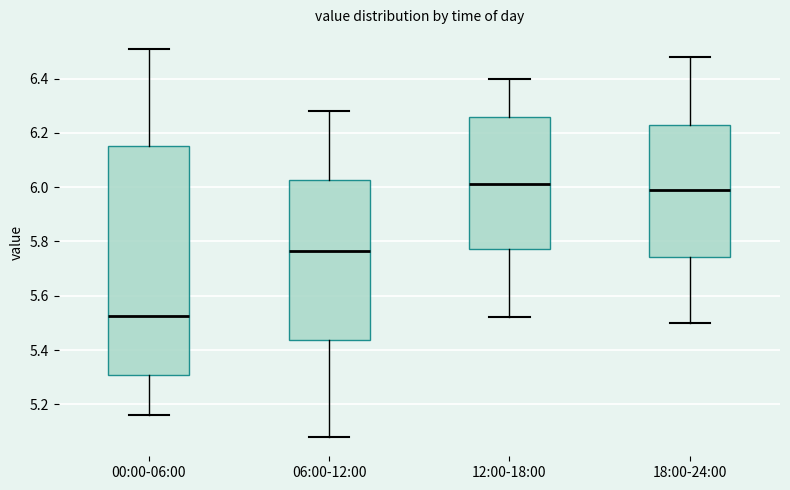

Reading left to right, transcribe this box plot: for each box, give where its median line is, the range the box spans, and where its two whiskers end, as read against the y-axis. The values are not printed on the chart, so give them approximately, as read against the axis.

00:00-06:00: median 5.52, box 5.30 to 6.16, whiskers 5.16 to 6.52
06:00-12:00: median 5.76, box 5.44 to 6.02, whiskers 5.08 to 6.28
12:00-18:00: median 6.02, box 5.78 to 6.26, whiskers 5.52 to 6.40
18:00-24:00: median 6.00, box 5.74 to 6.22, whiskers 5.50 to 6.48